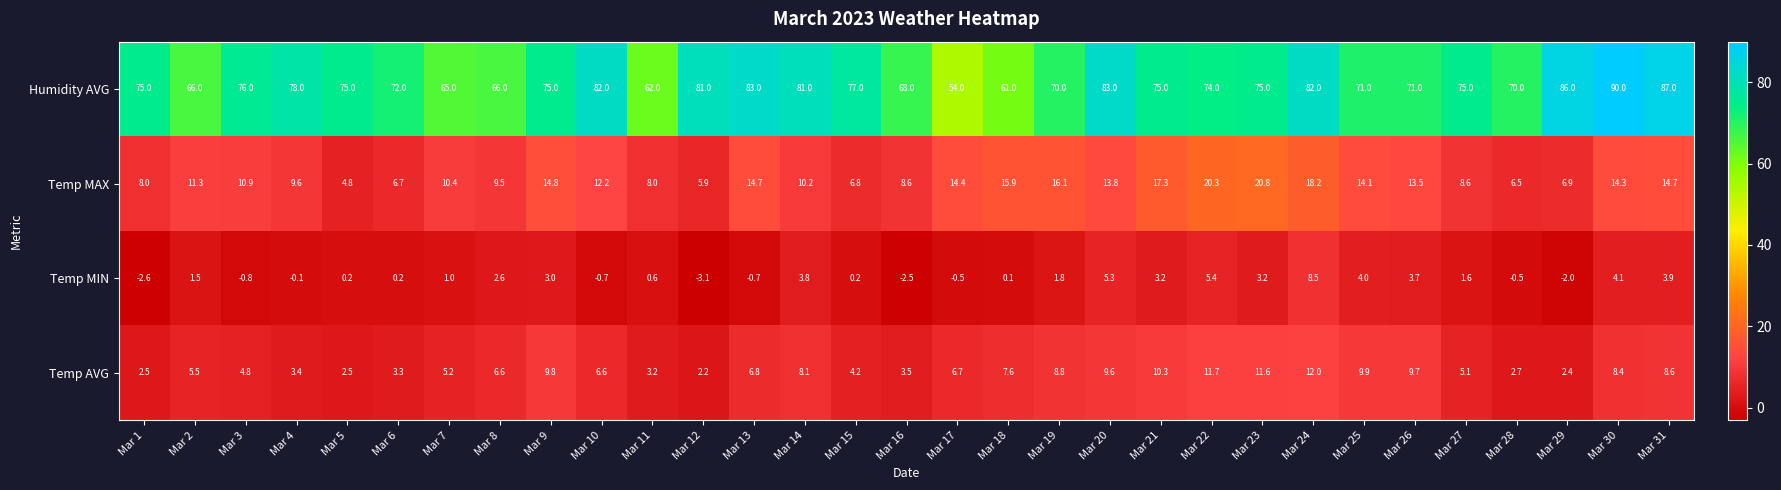

What is the greatest value displayed?

90.0